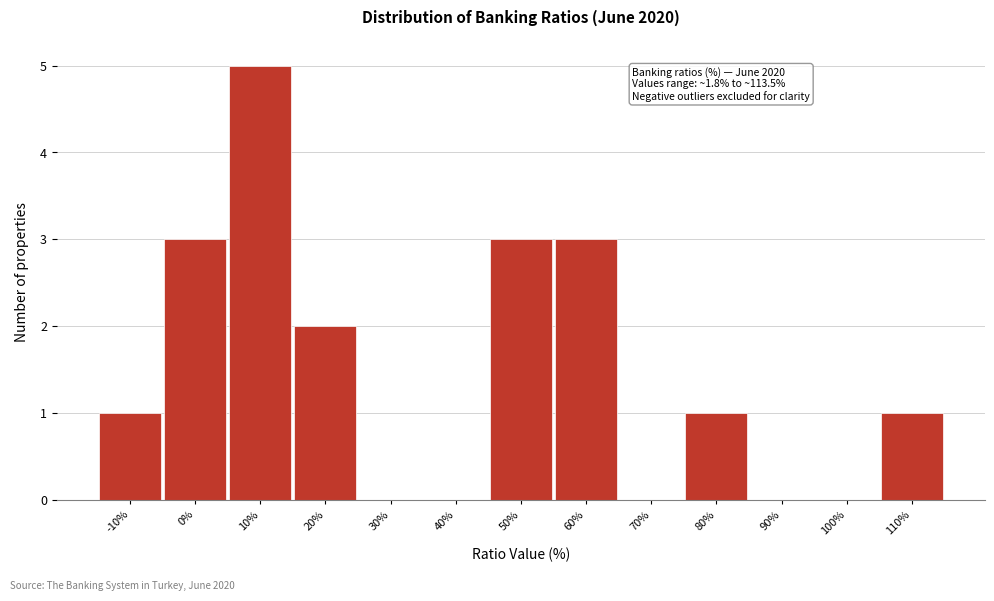

Reading left to right, transcribe all the data shown in this chart.

-10%=1	0%=3	10%=5	20%=2	30%=0	40%=0	50%=3	60%=3	70%=0	80%=1	90%=0	100%=0	110%=1